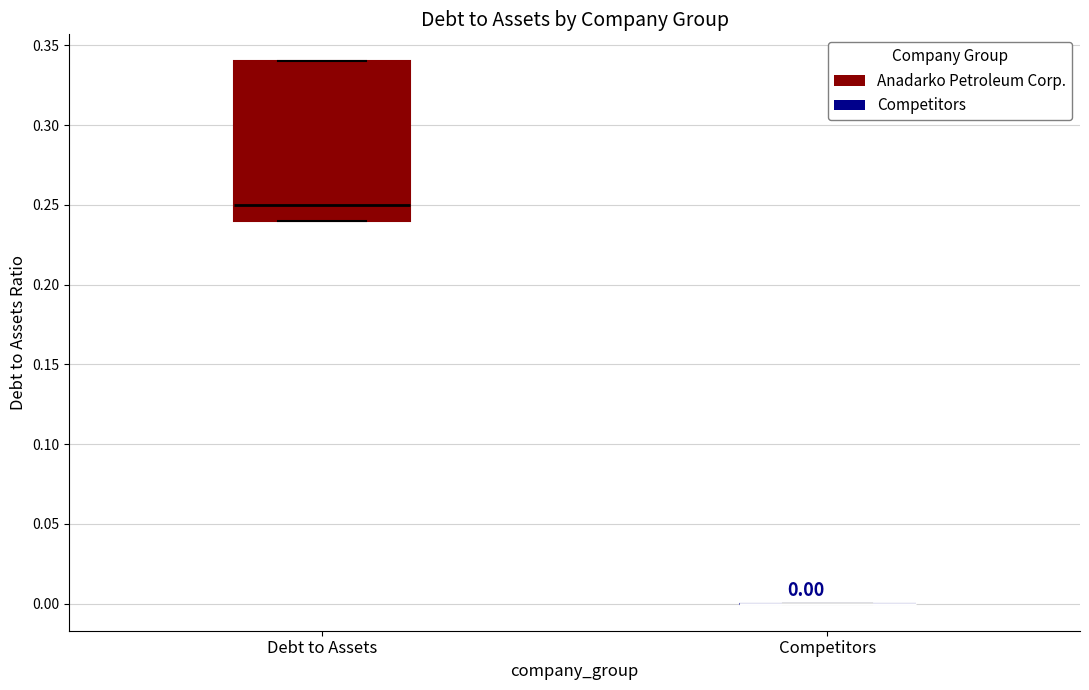

Comparing the boxes themselves (not the whiskers), which one is the tallest?

Debt to Assets